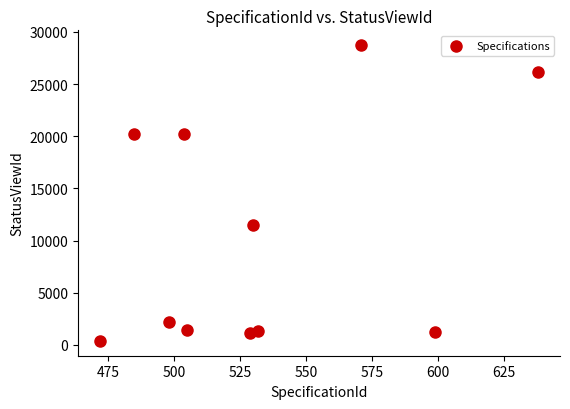

What Y value in the scatter plot is closest to 14559?

11466